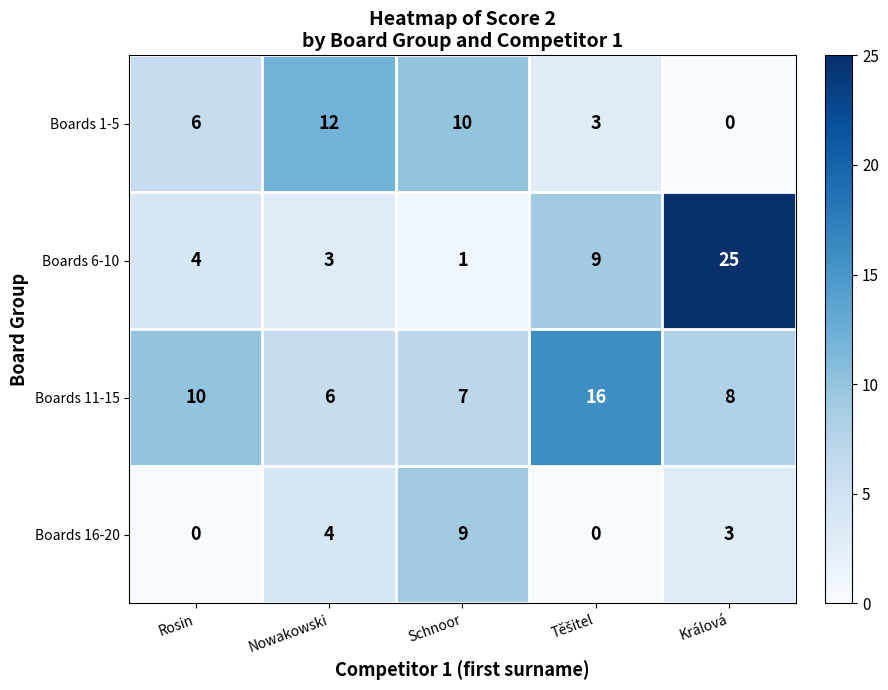

The value of Boards 1-5 at Schnoor is 6. True or false?

False